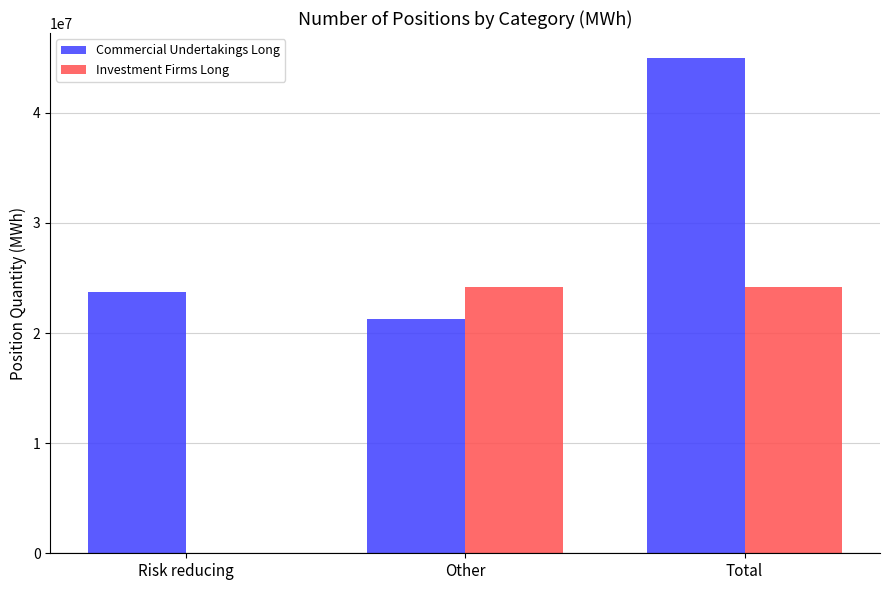

What is the sum of all Commercial Undertakings Long values?

90003204